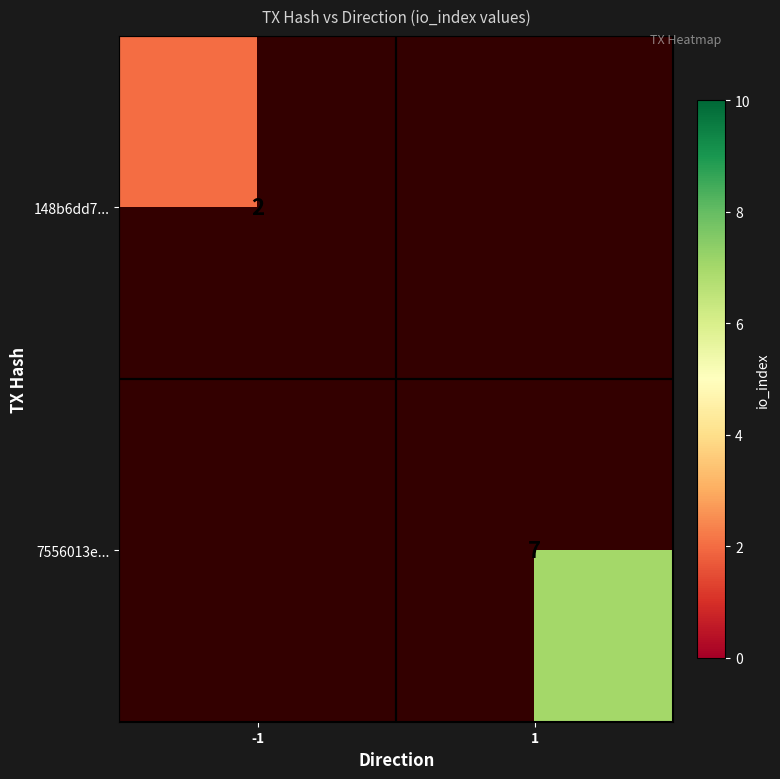

Is it true that 148b6dd7... equals 2 at -1?

True